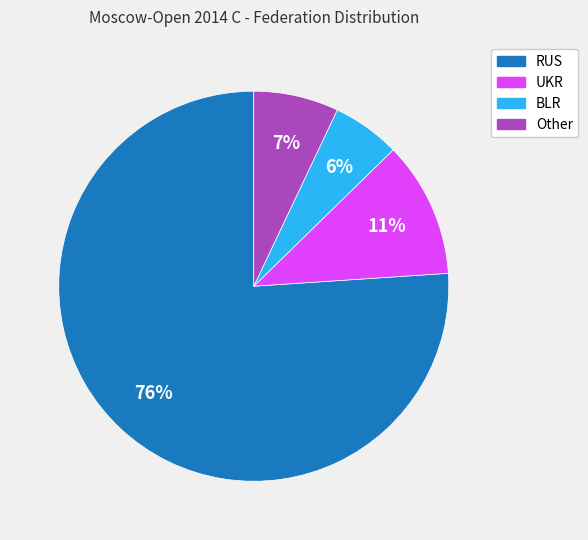

Is the sum of BLR and RUS greater than half?

Yes